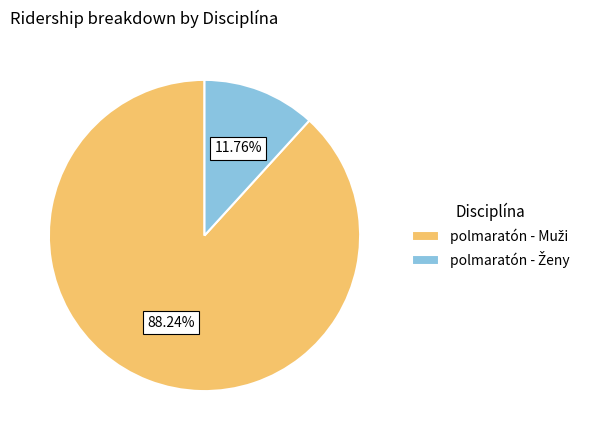

Which category has the smallest portion of the pie?

polmaratón - Ženy